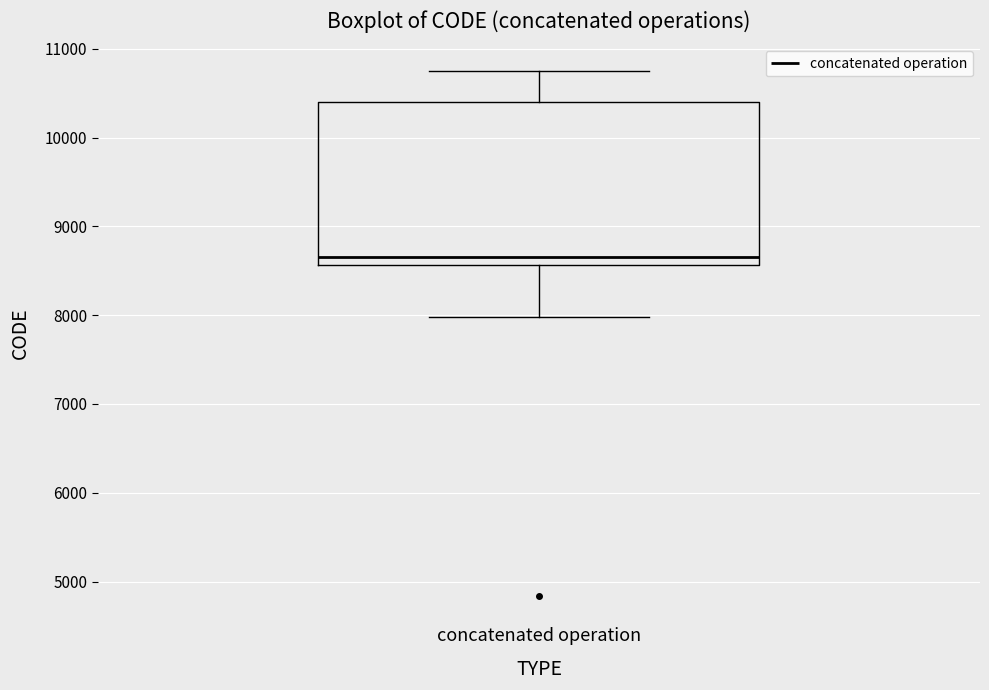

Where is the upper edge of the box for concatenated operation on the y-axis? The values are not printed on the chart, so give them approximately, as read against the axis.

10400